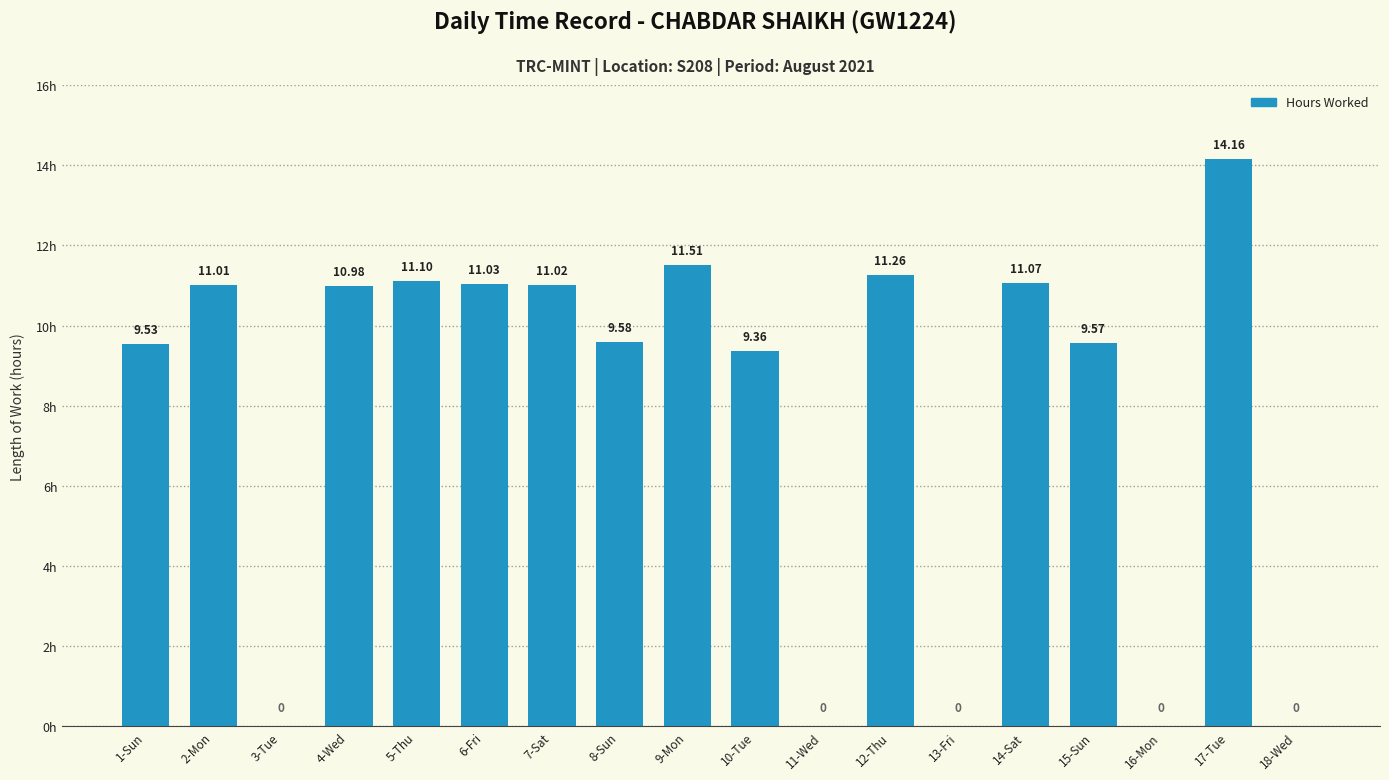

What is the average value?

7.8